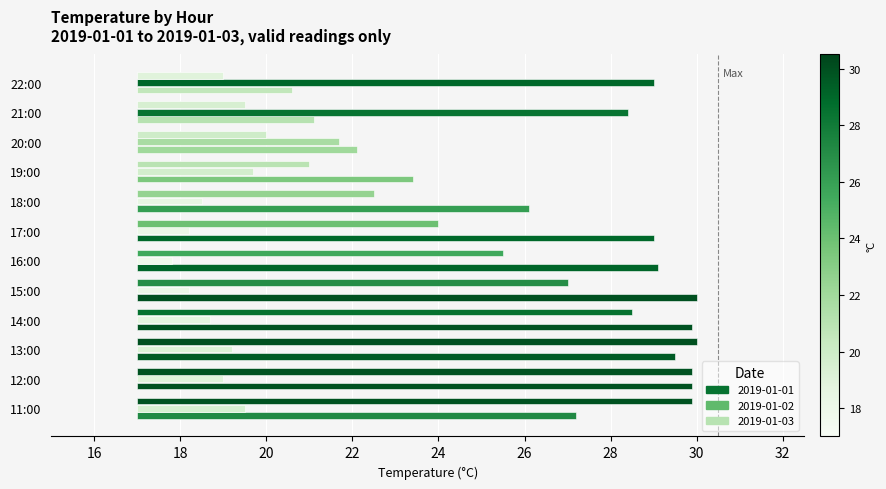

What is the label of the 12th bar from the right?

11:00